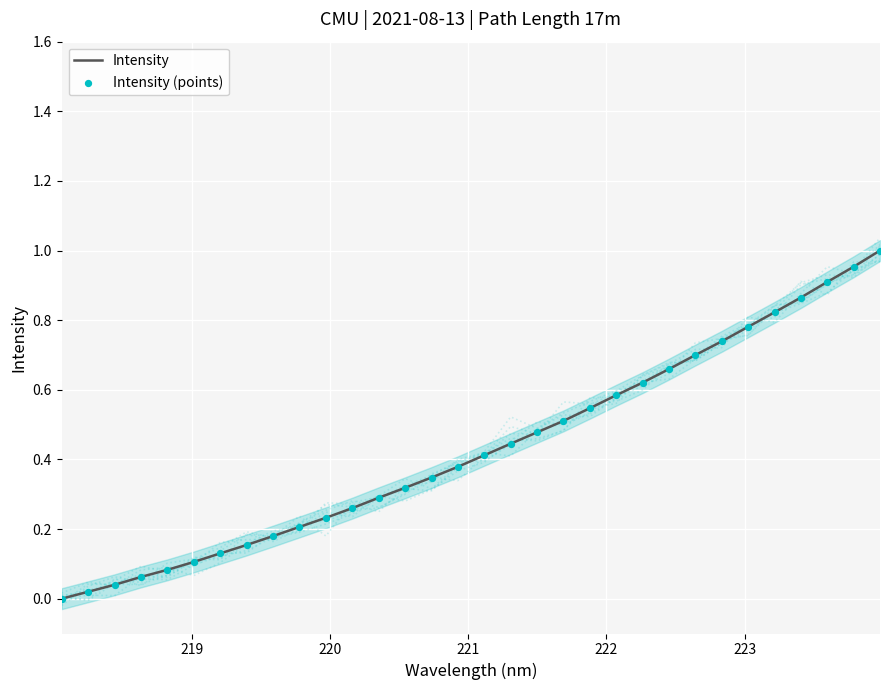

At how many categories does at least one series exceed 0?

31